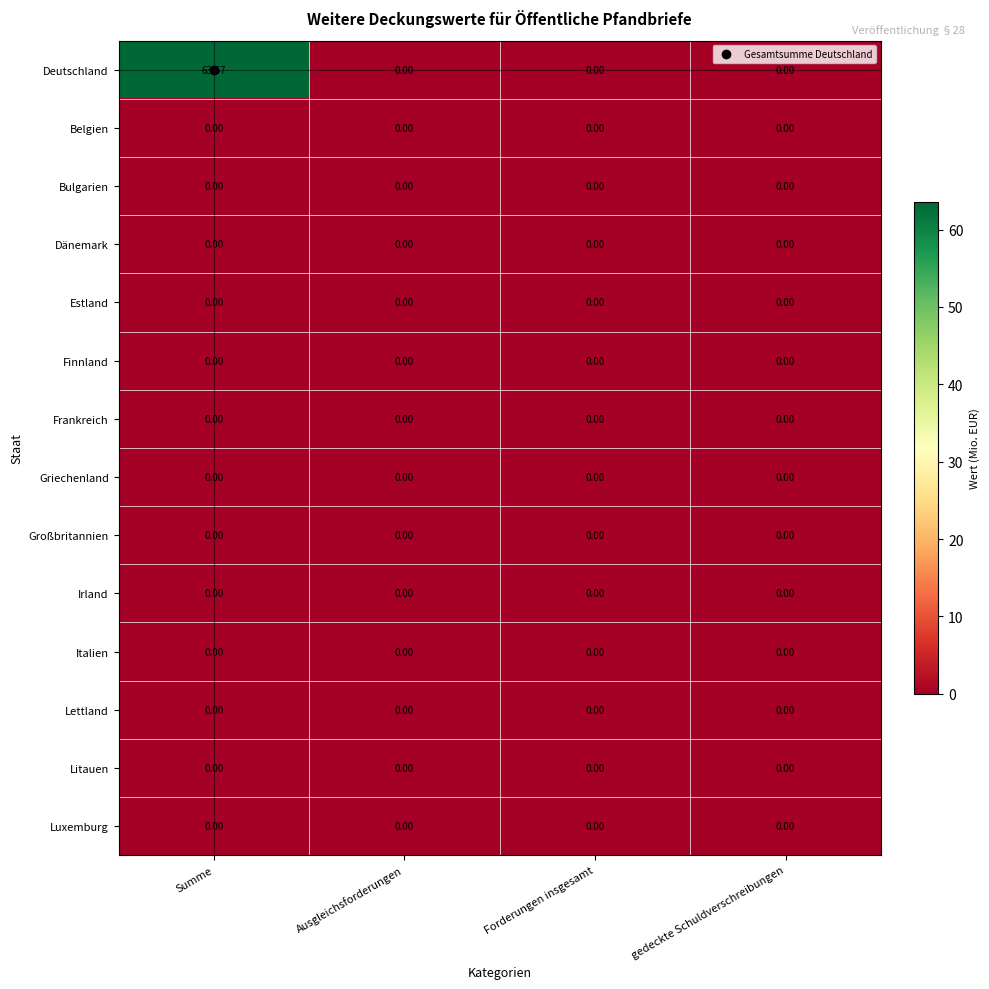

At how many categories does at least one series exceed 39?

1